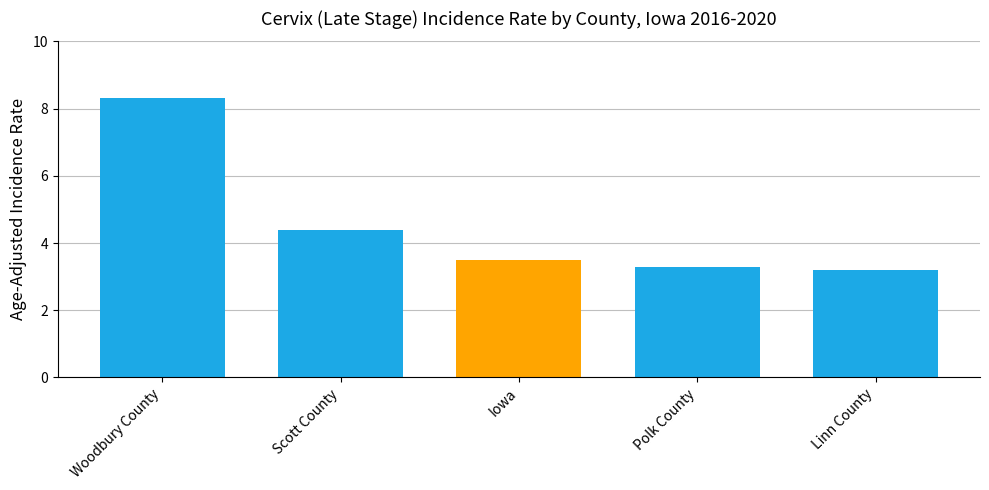

Rank the categories by value from highest to lowest.

Woodbury County, Scott County, Iowa, Polk County, Linn County